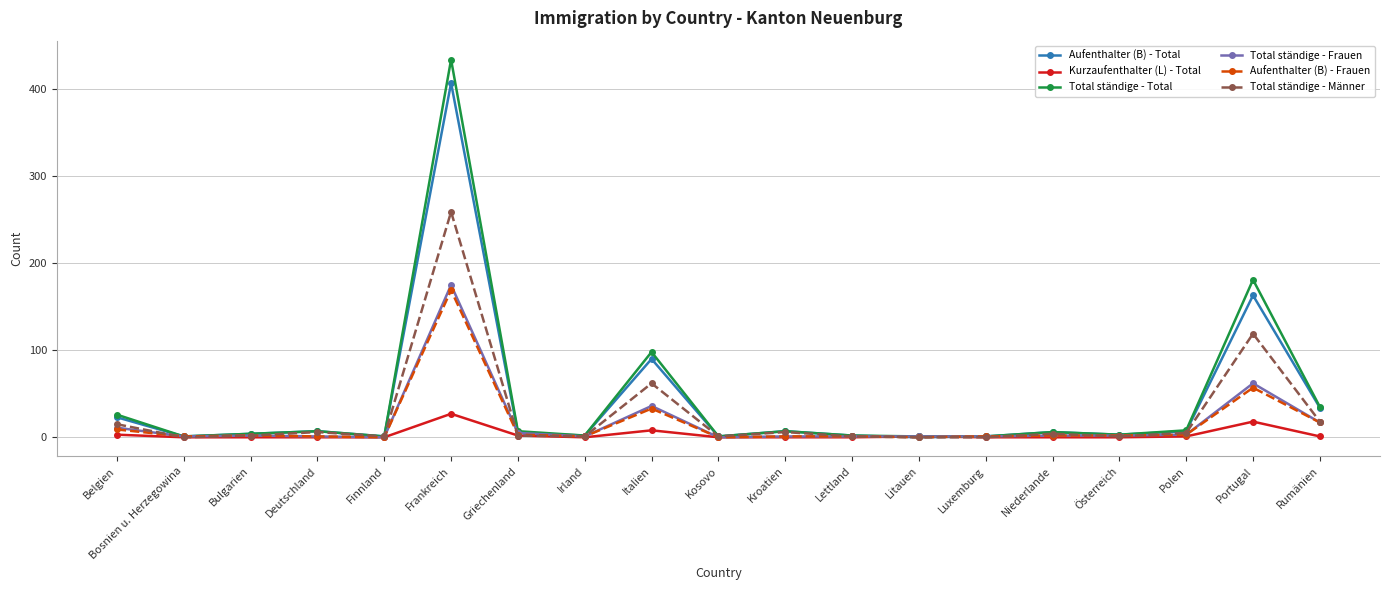

At which label is Aufenthalter (B) - Frauen closest to 84?

Portugal